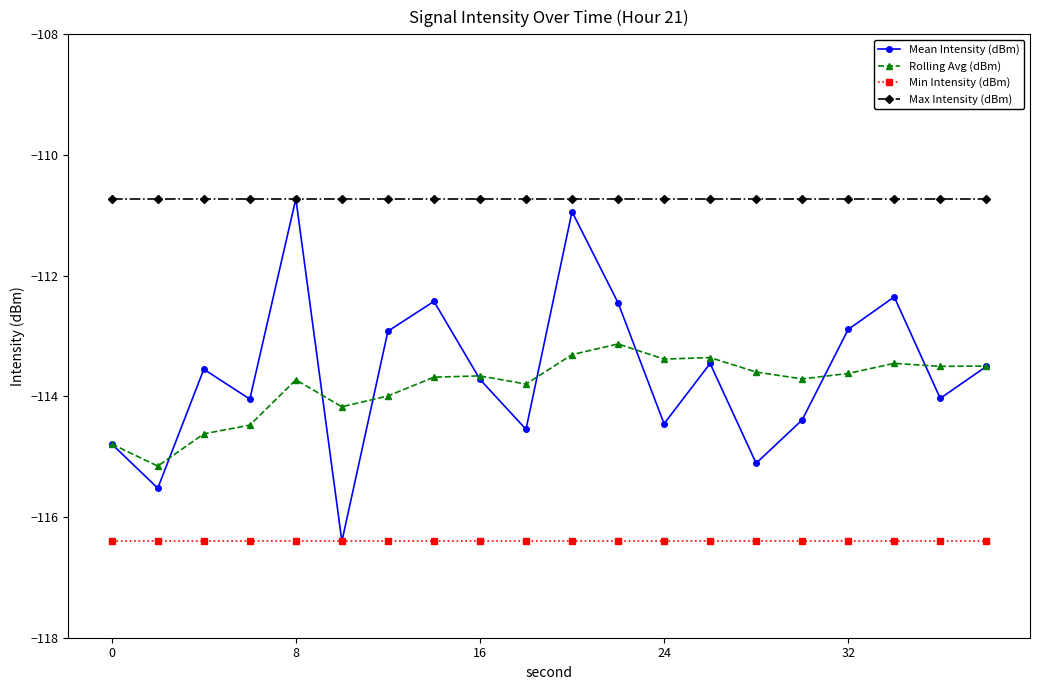

What is the greatest value displayed?

-110.7